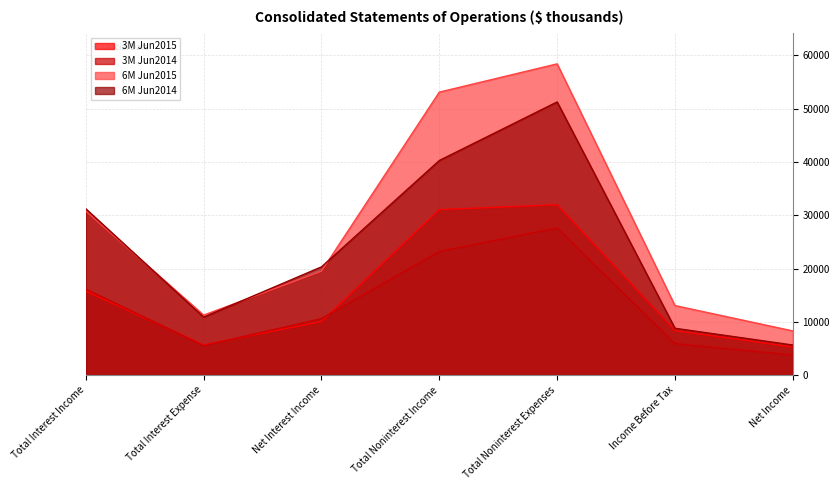

List the series in order of their overall mean, lowest first.

3M Jun2014, 3M Jun2015, 6M Jun2014, 6M Jun2015